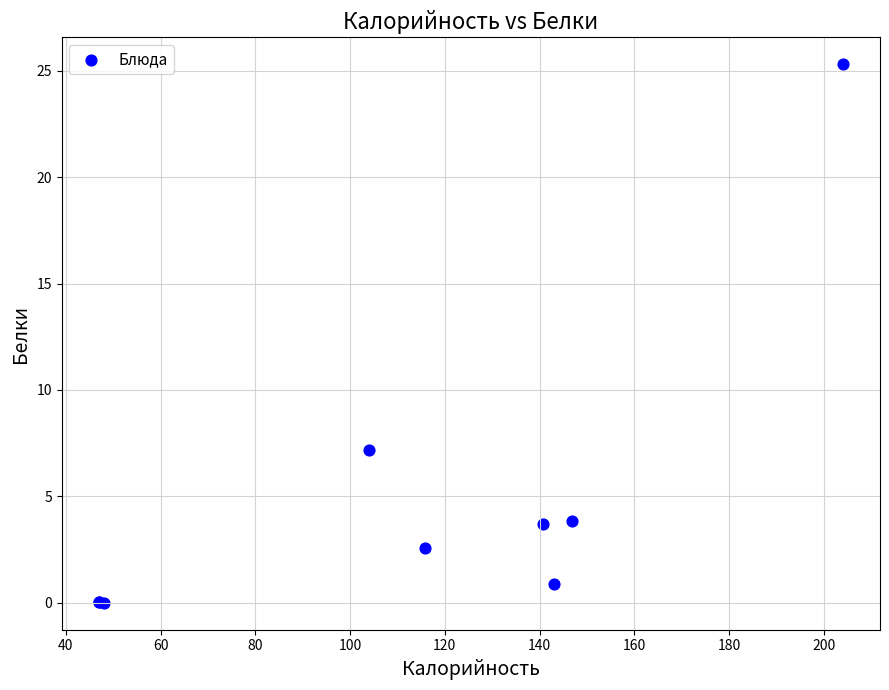

What Y value in the scatter plot is closest to 12?

7.2